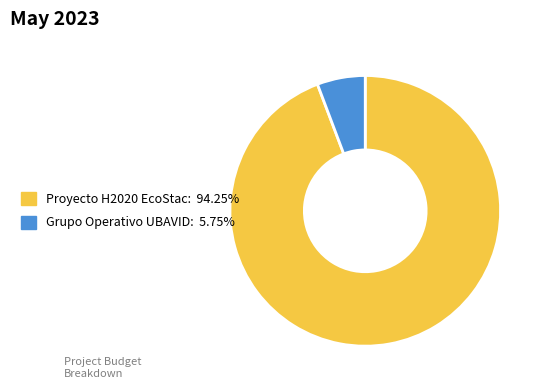

Is Proyecto H2020 EcoStac: 94.25% the majority of the pie?

Yes